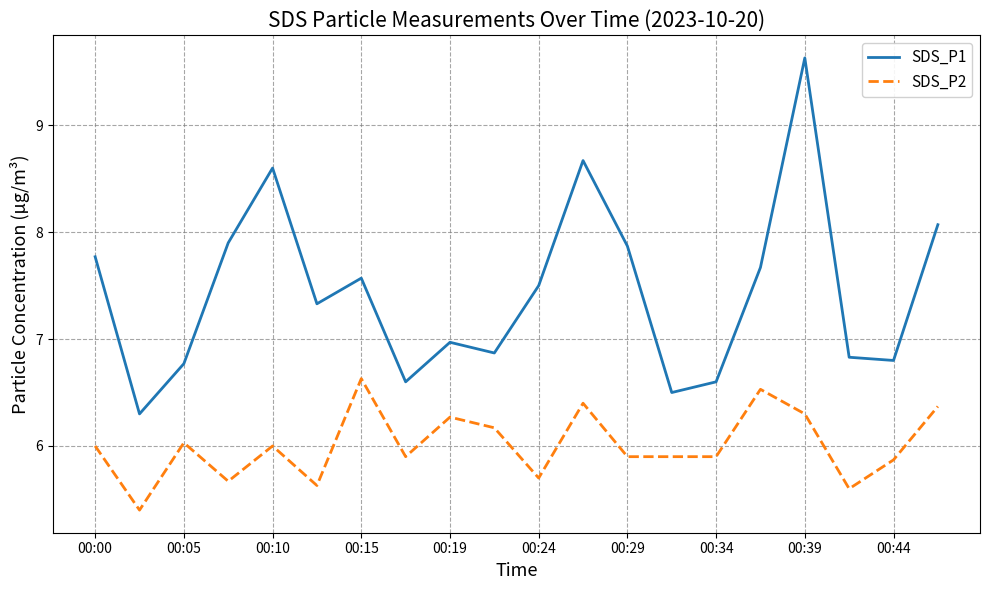

List the series in order of their overall mean, lowest first.

SDS_P2, SDS_P1